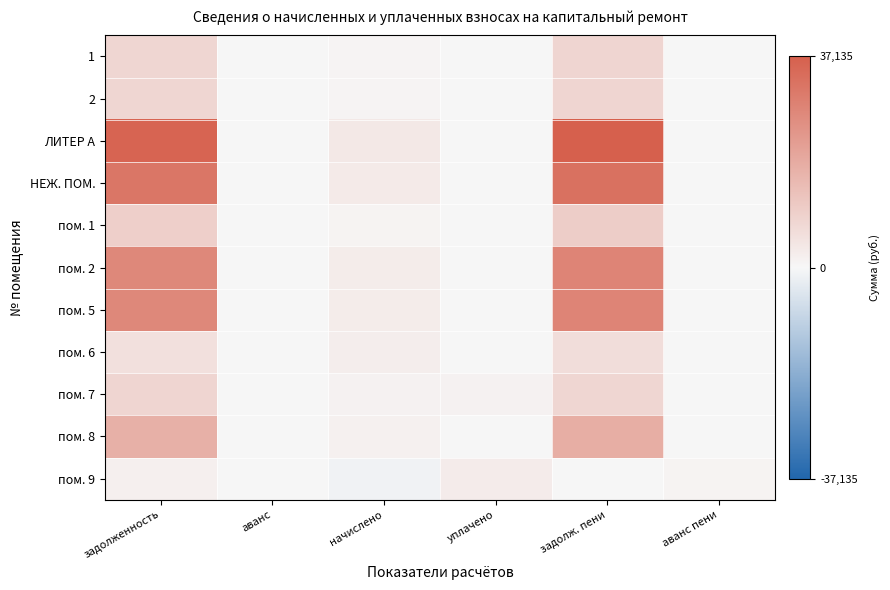

At which category does the chart reach its minimum across all series?

начислено